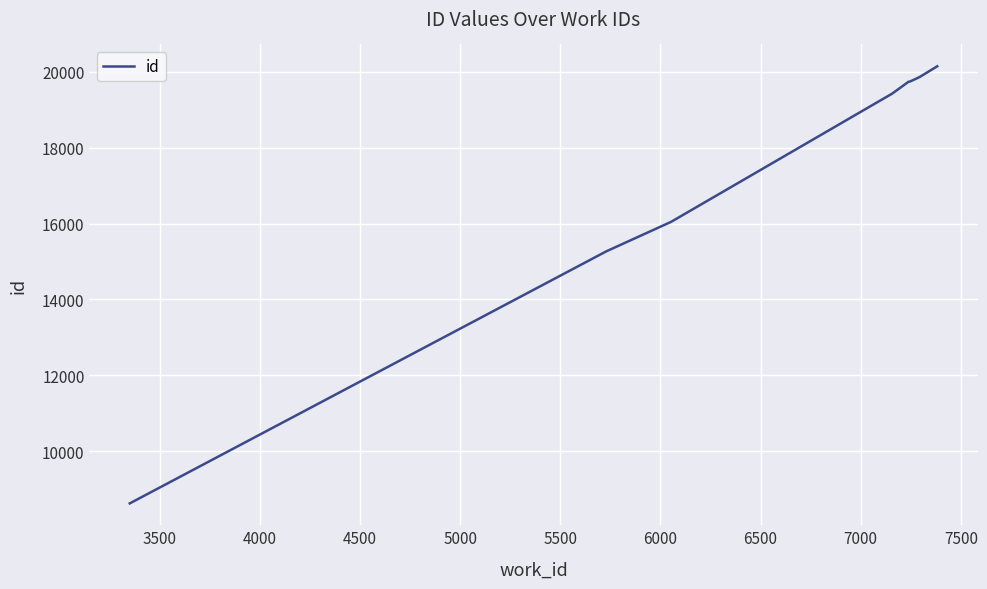

What is the minimum value shown in the chart?

8623